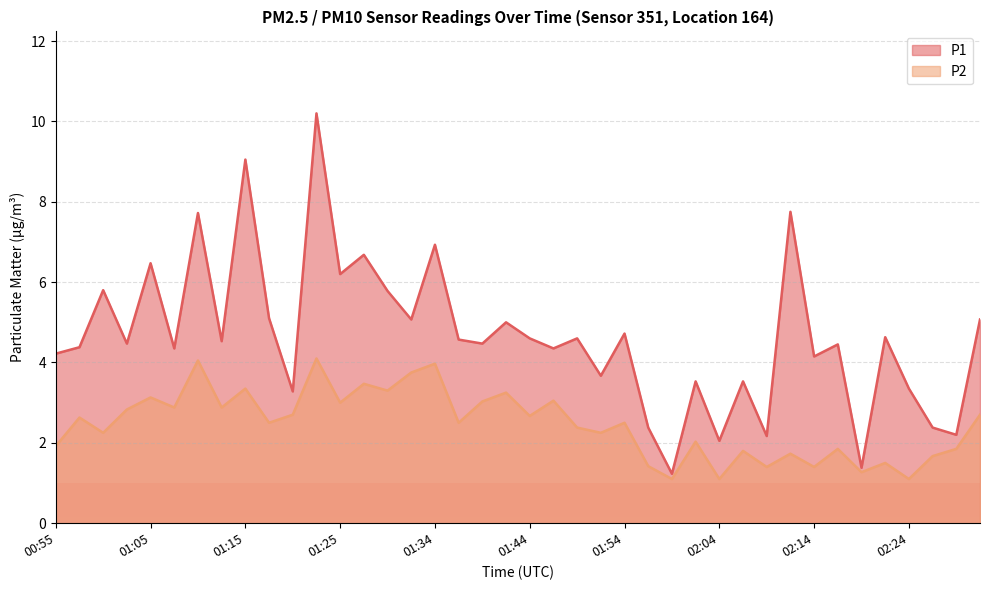

Reading left to right, what are all the values shown in this chart?

P1: 4.2	4.4	5.8	4.5	6.5	4.3	7.7	4.5	9.1	5.1	3.3	10.2	6.2	6.7	5.8	5.1	6.9	4.6	4.5	5.0	4.6	4.3	4.6	3.7	4.7	2.4	1.2	3.5	2.0	3.5	2.2	7.8	4.2	4.5	1.4	4.6	3.4	2.4	2.2	5.1
P2: 1.9	2.6	2.2	2.8	3.1	2.9	4.0	2.9	3.4	2.5	2.7	4.1	3.0	3.5	3.3	3.8	4.0	2.5	3.0	3.2	2.7	3.0	2.4	2.2	2.5	1.4	1.1	2.0	1.1	1.8	1.4	1.7	1.4	1.9	1.3	1.5	1.1	1.7	1.9	2.7